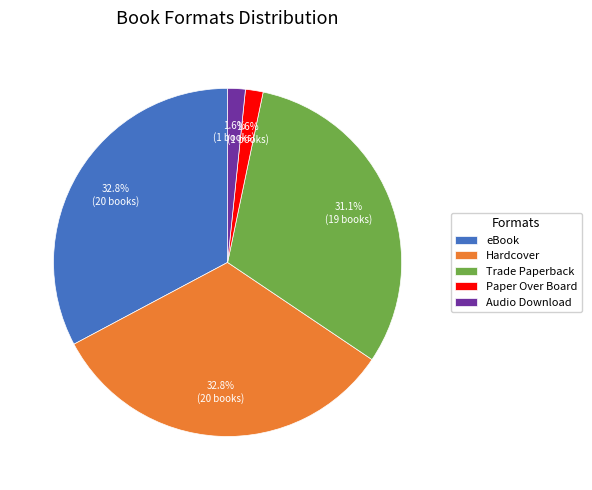

What percentage is the Trade Paperback slice, to the nearest percent?

31%